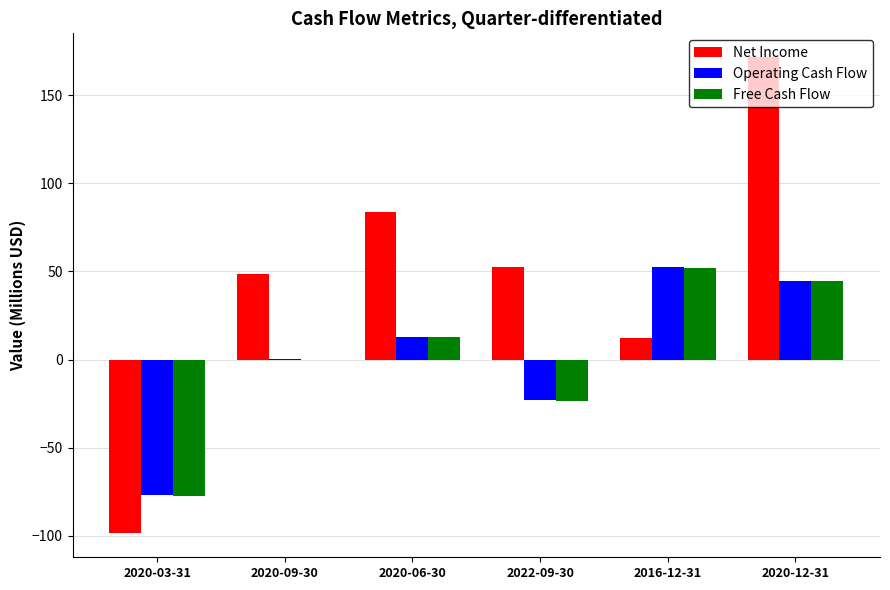

Is the value of Free Cash Flow at 2020-09-30 greater than the value of Operating Cash Flow at 2020-03-31?

Yes